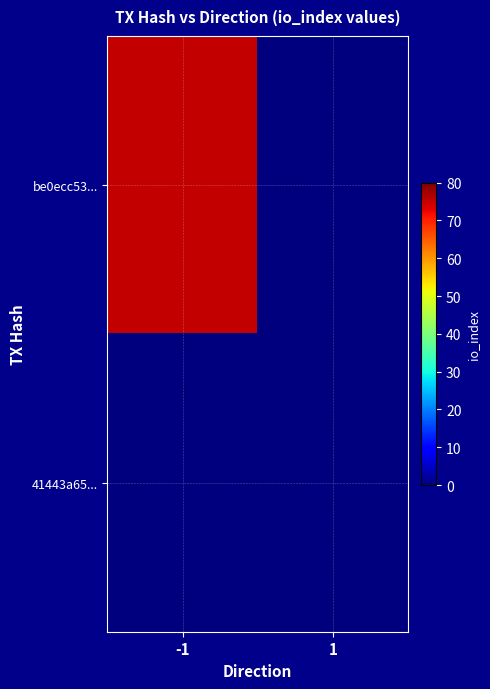

Reading right to left, list all the values displayed in this chart.

be0ecc53...: 1=0	-1=75
41443a65...: 1=0	-1=0